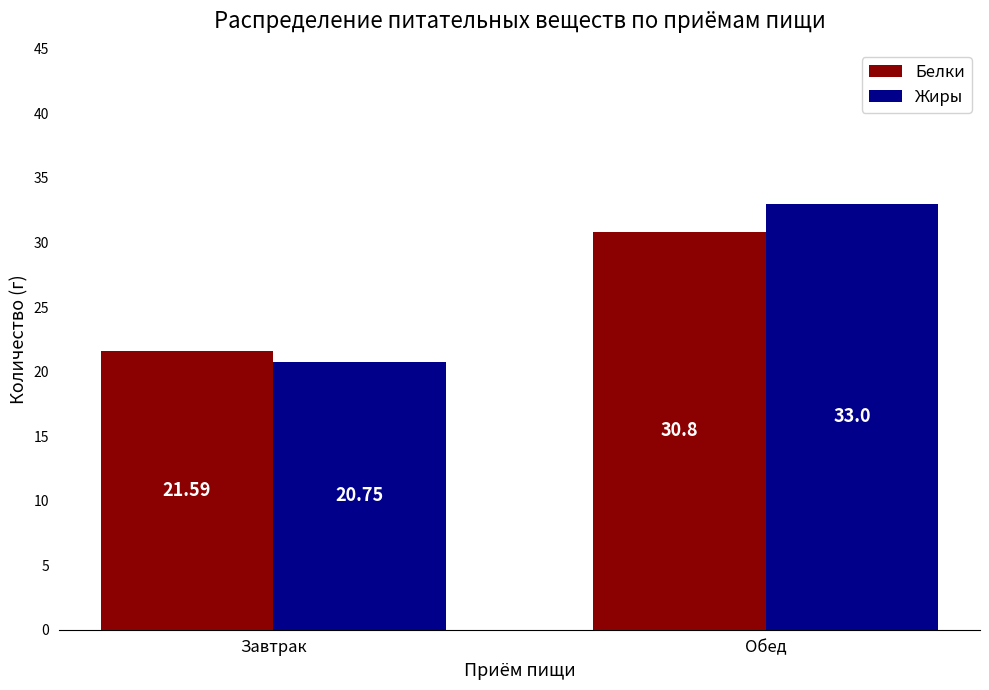

True or false: Белки has a value of 41.3 at Обед.

False